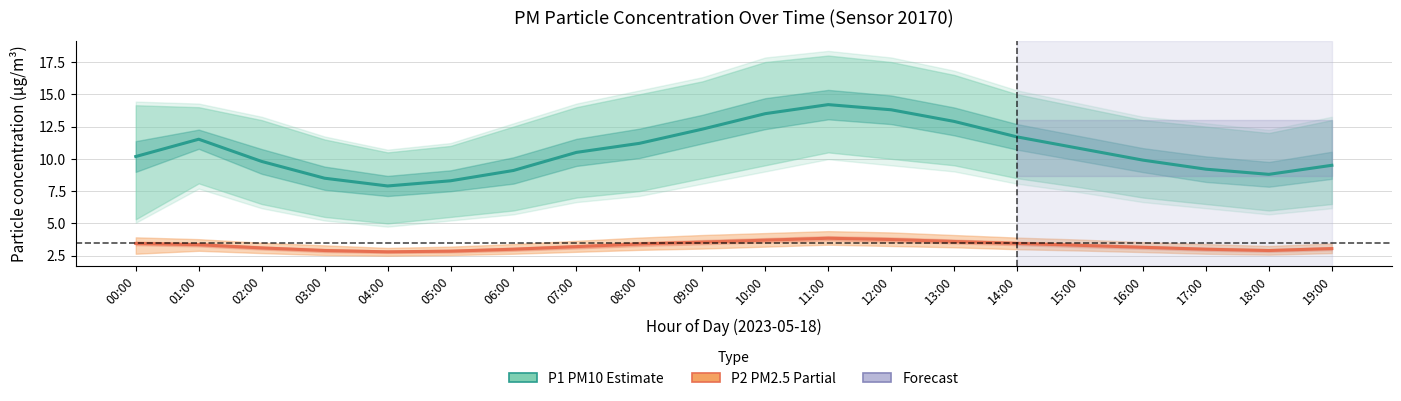

Read the P2 (PM2.5) value at 01:00.

3.4